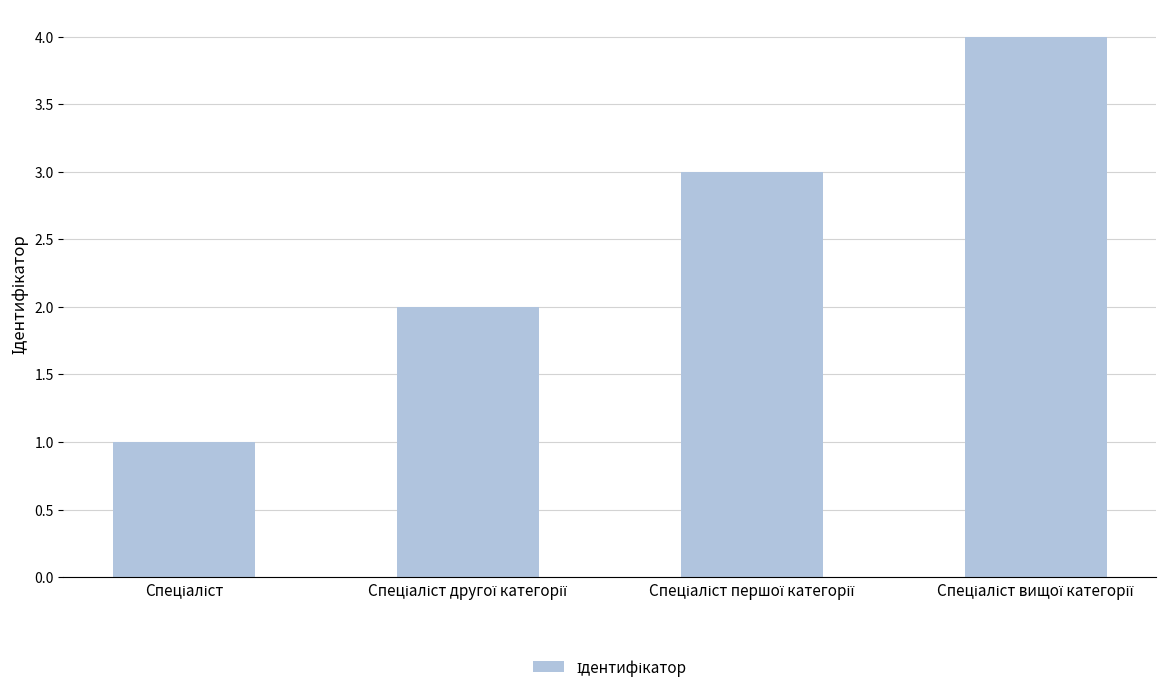

What is the sum of all values?

10